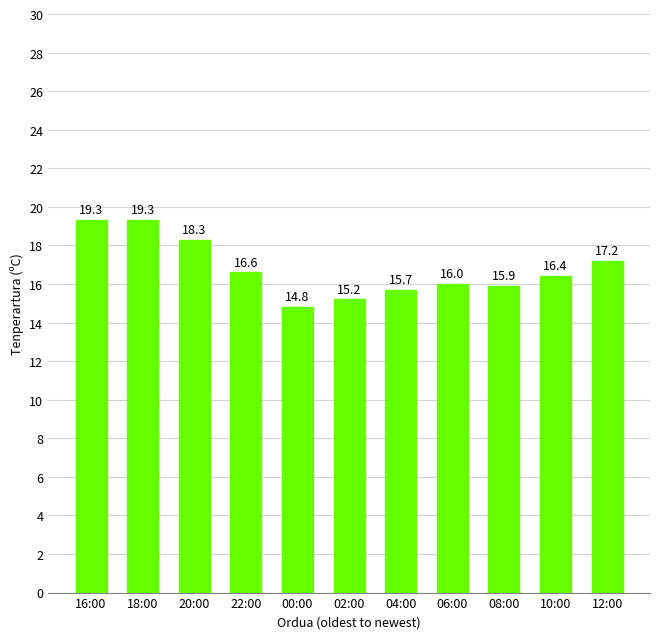

What is the average value?

16.8